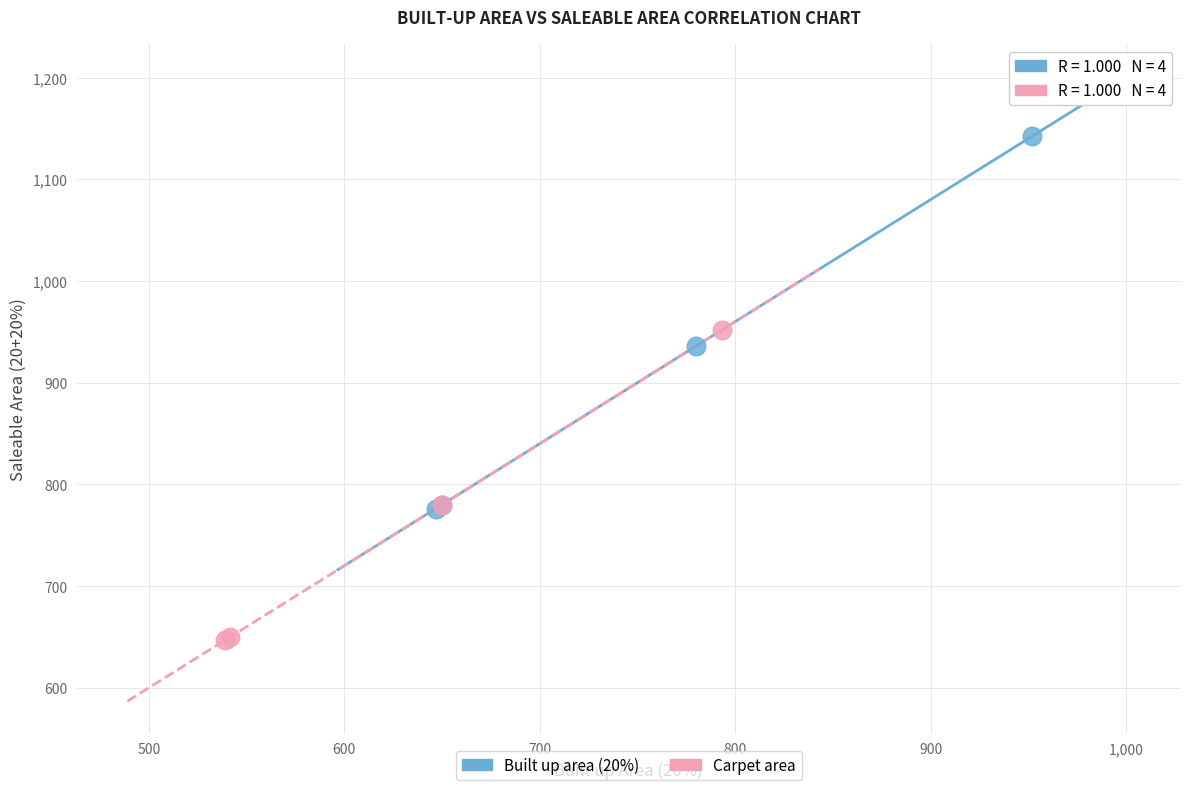

Which series contains the highest Y value?

Built up area (20%)